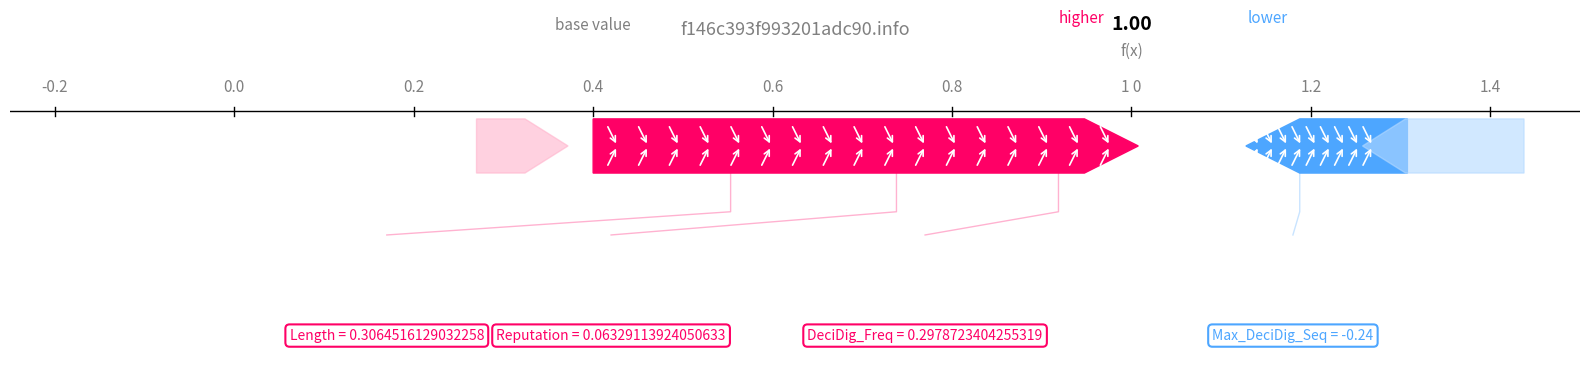

What is the change in value from 1 to 2?

+0.2